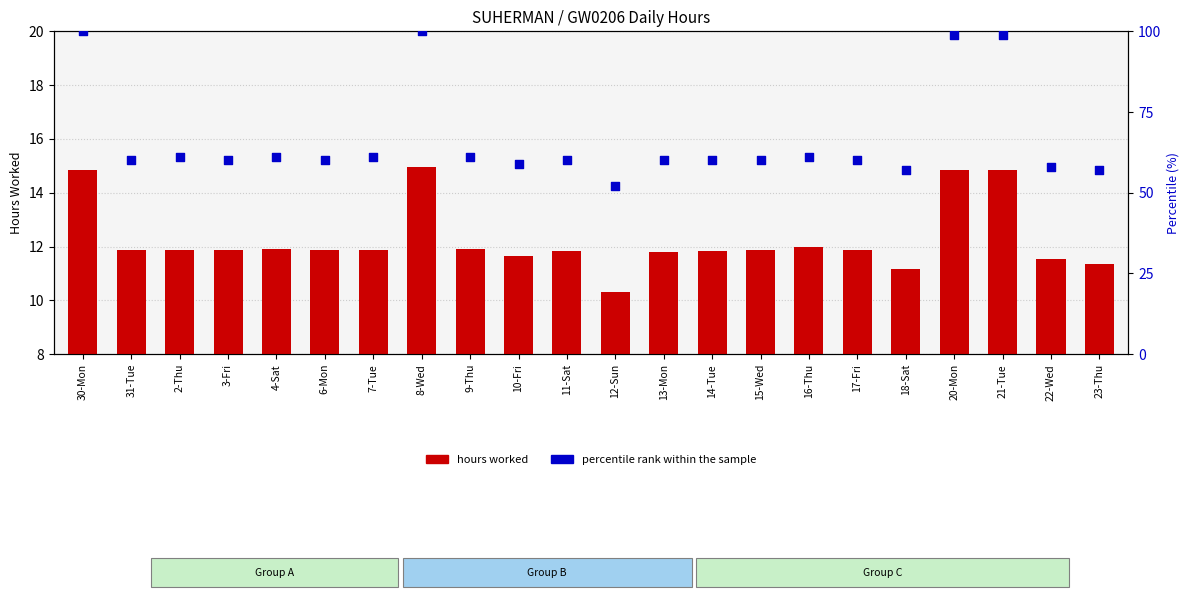

Which series has the largest Y range (max minus min)?

percentile rank within the sample